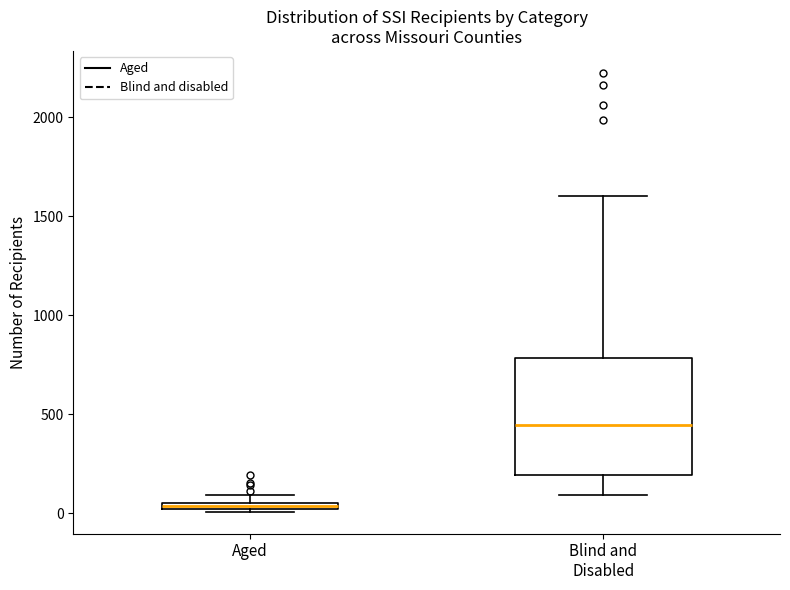

Comparing the boxes themselves (not the whiskers), which one is the tallest?

Blind and Disabled